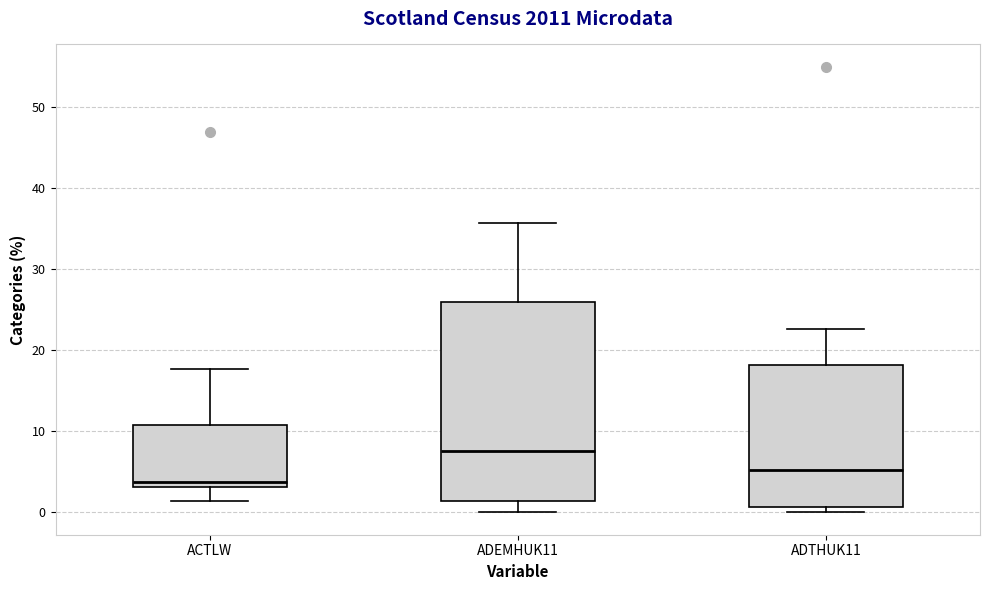

Reading left to right, read every box against the y-axis: the position of its median line, the range the box covers, and the ends of its whiskers. The values are not printed on the chart, so give them approximately, as read against the axis.

ACTLW: median 4, box 3 to 11, whiskers 1 to 18
ADEMHUK11: median 8, box 1 to 26, whiskers 0 to 36
ADTHUK11: median 5, box 1 to 18, whiskers 0 to 23